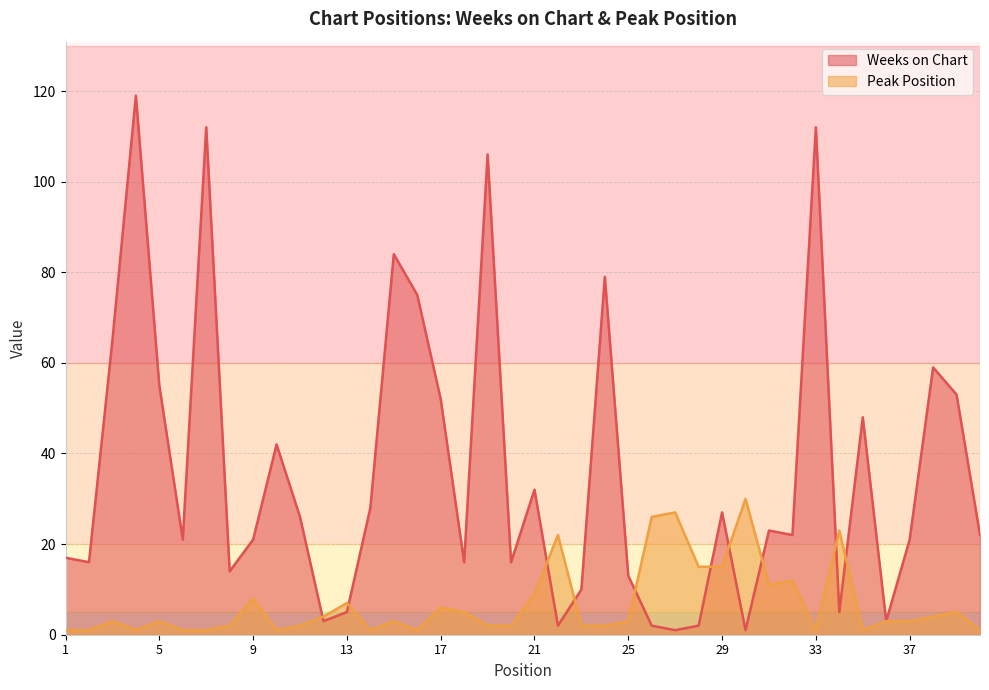

How many intersections are there between Weeks on Chart and Peak Position?

10